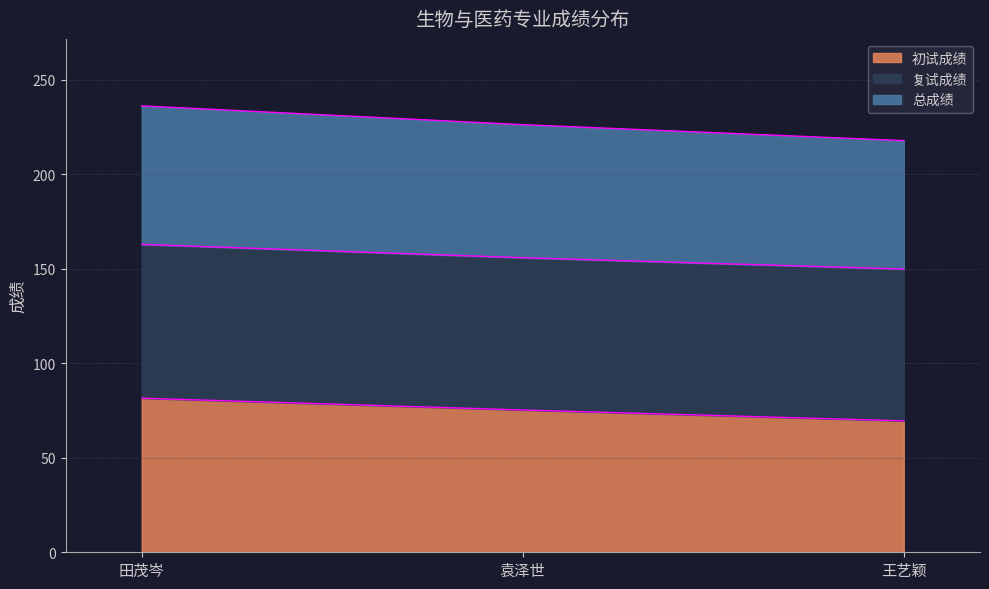

At which label does 初试成绩 reach its minimum?

王艺颖